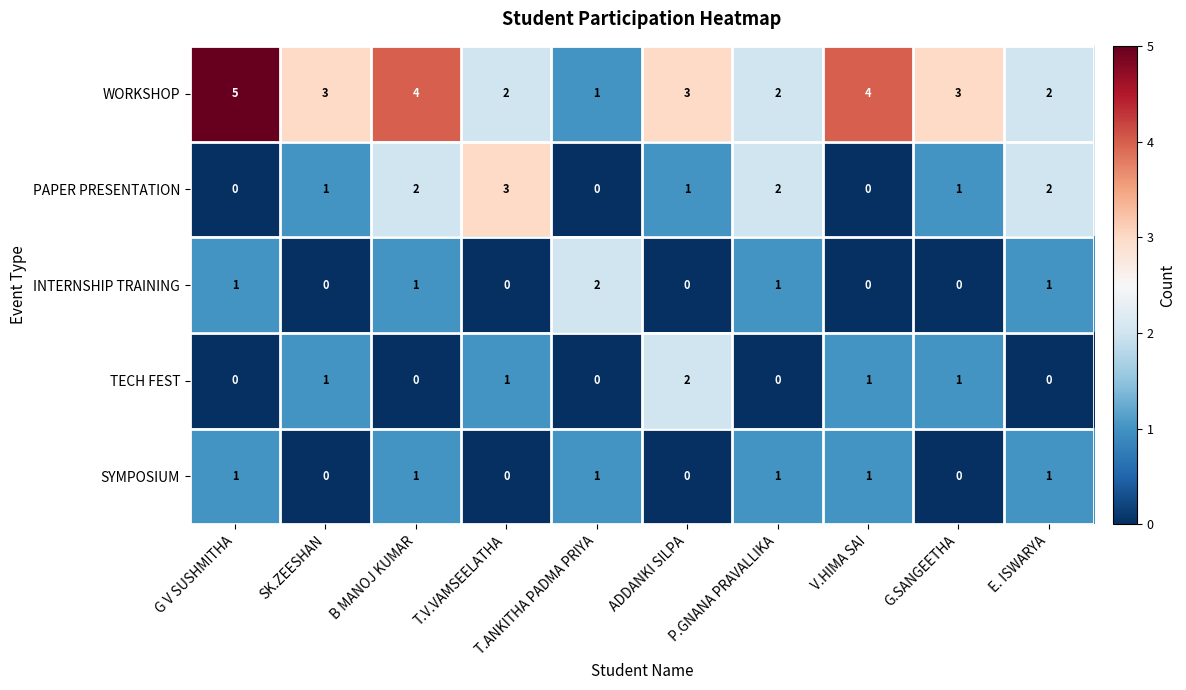

Which series has the largest range (max minus min)?

WORKSHOP